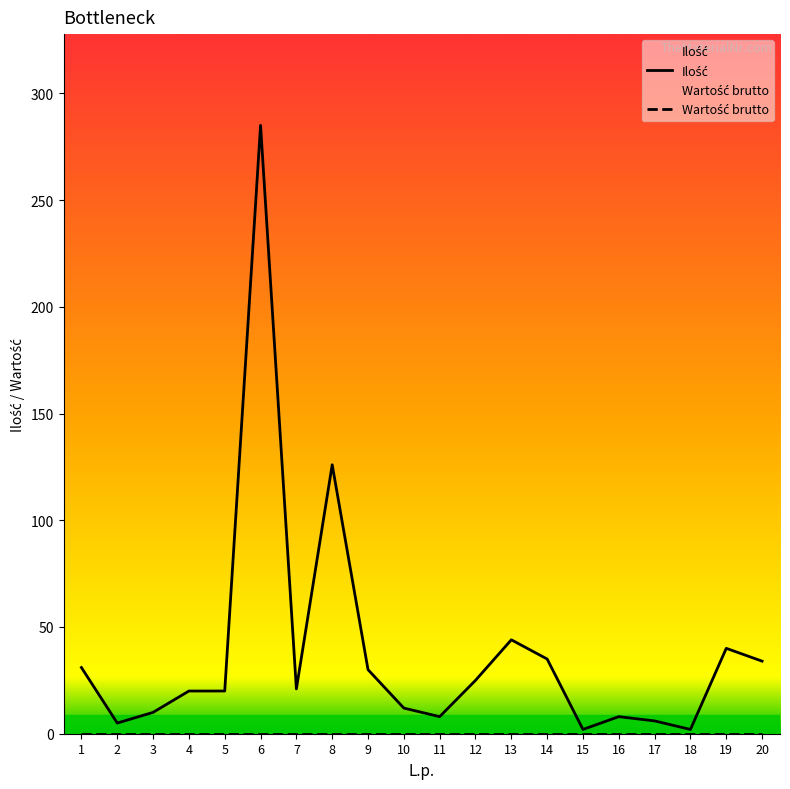

Which series has the widest spread of values?

Ilość